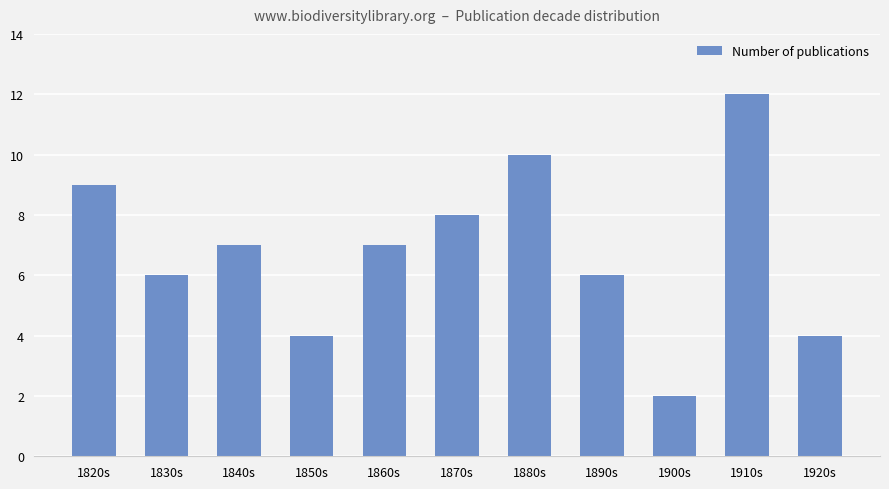

What is the change in value from 1830s to 1840s?

+1